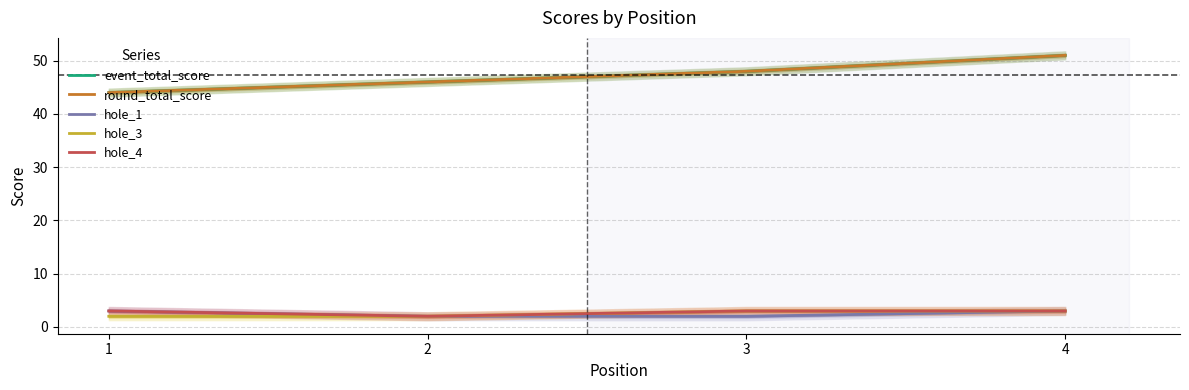

What is the minimum value for round_total_score?

44